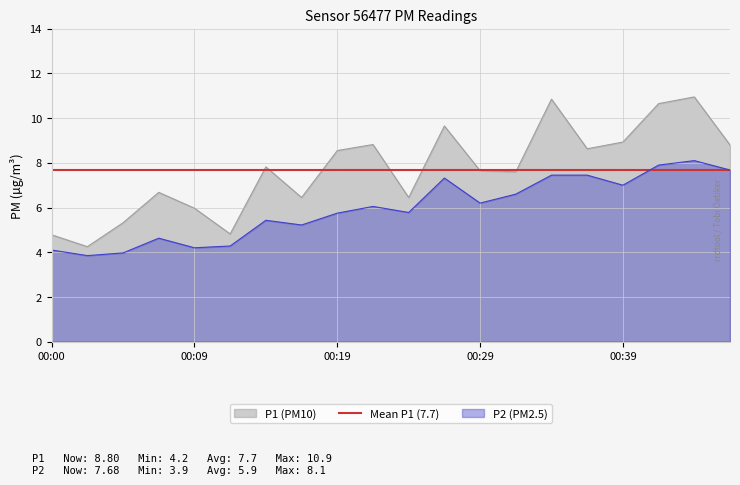

The value of P2 at 00:02 is 2.3. True or false?

False